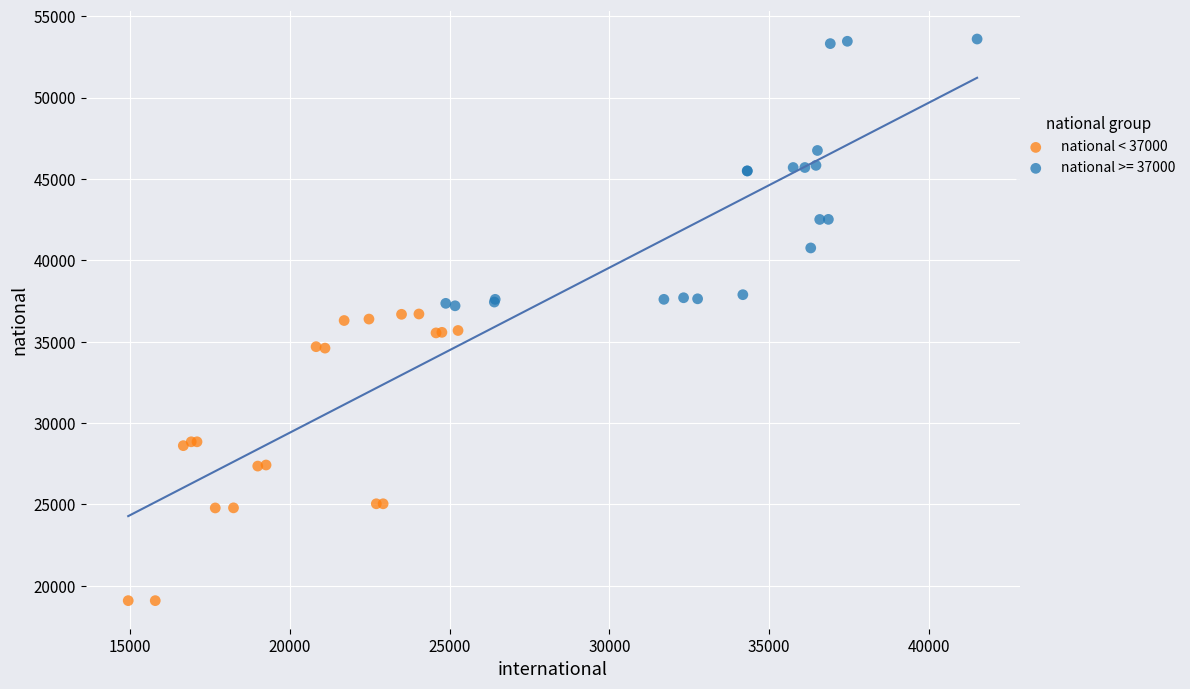

Which series contains the lowest Y value?

national < 37000